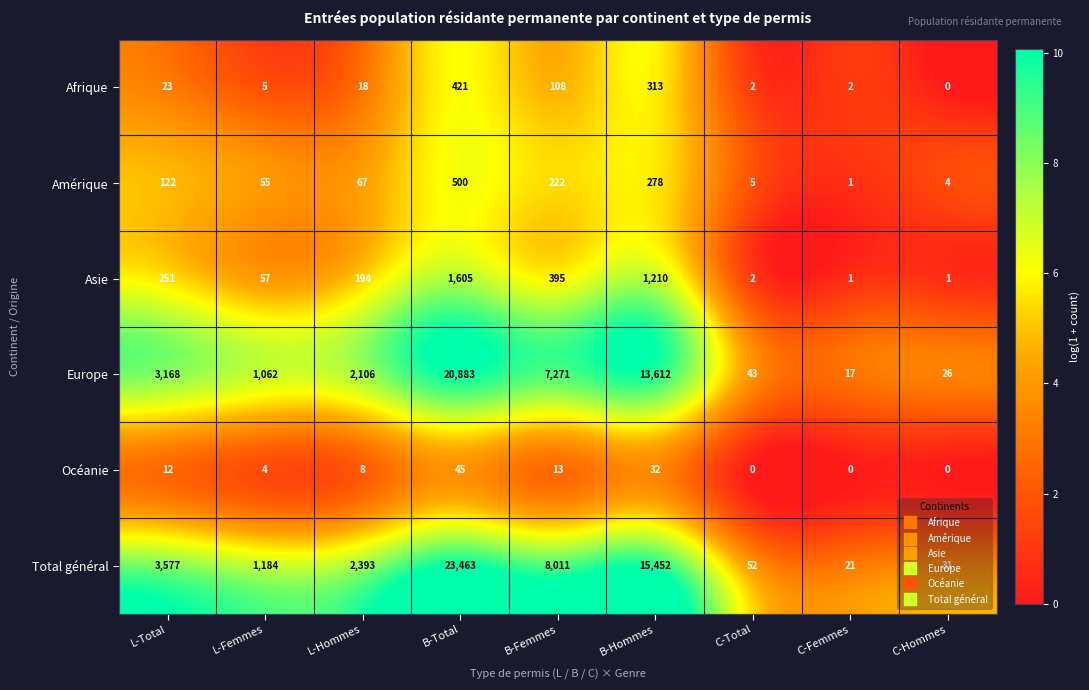

Which series has the largest total across all categories?

Total général